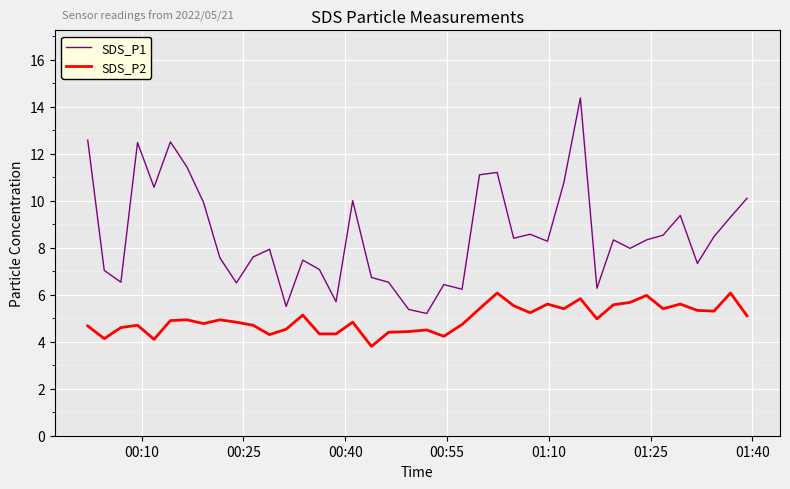

Which series has the largest total across all categories?

SDS_P1